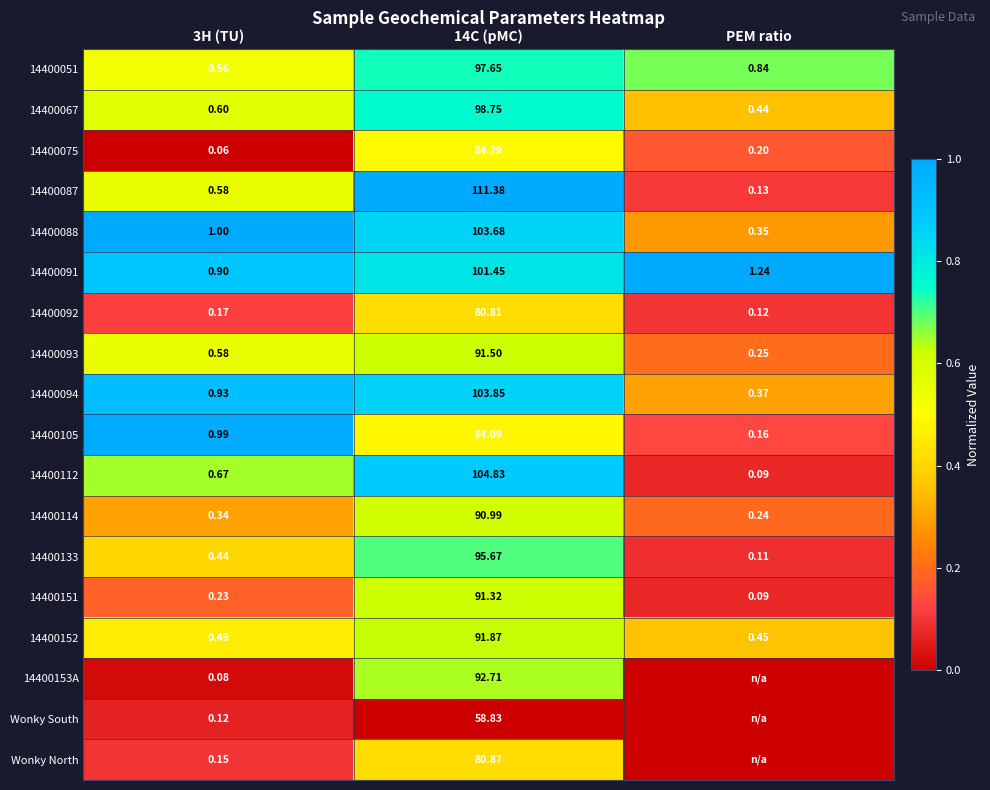

Is the value of 14400152 at PEM ratio greater than the value of 14400075 at 3H (TU)?

Yes